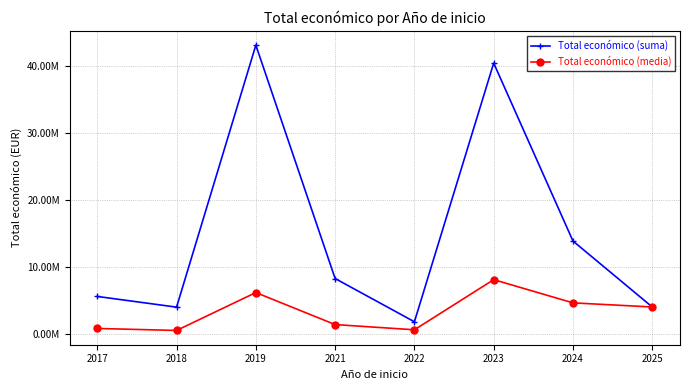

Does the chart have visible grid lines?

Yes